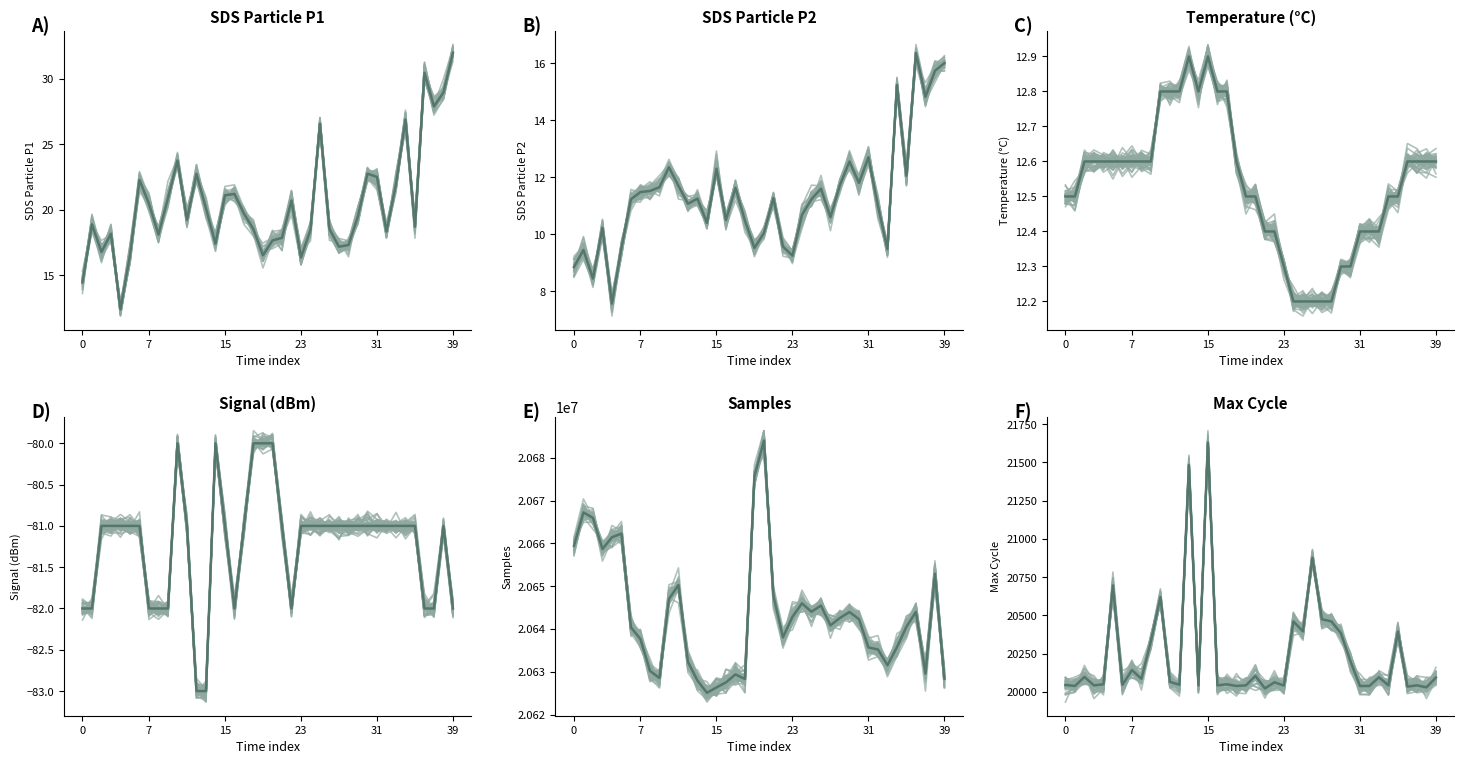

What are all the series names shown in the legend?

SDS_P1, SDS_P2, Temp, Signal, Samples, Max_cycle